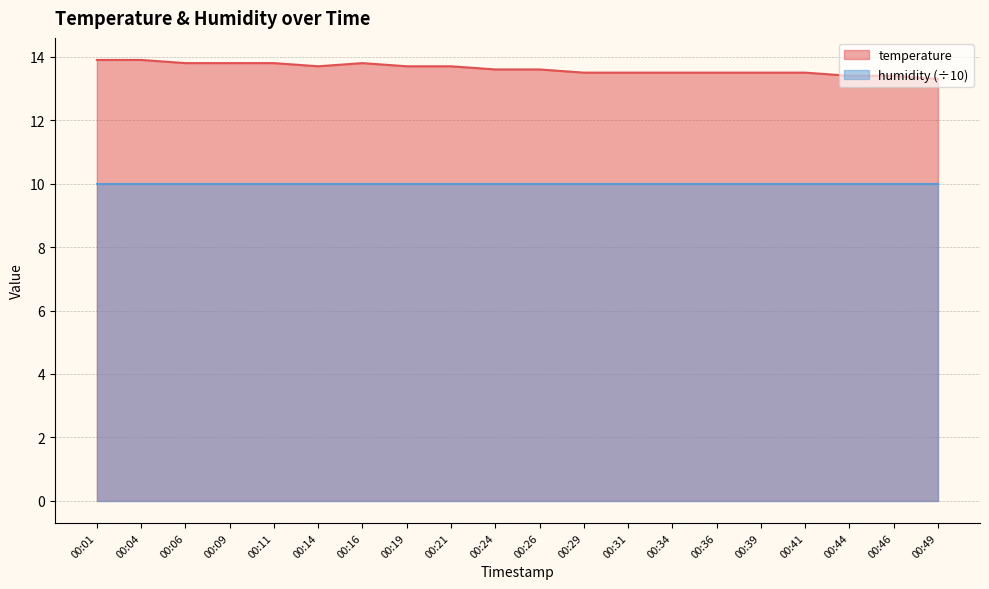

List the labels in order of value, smallest first.

00:49, 00:44, 00:46, 00:29, 00:31, 00:34, 00:36, 00:39, 00:41, 00:24, 00:26, 00:14, 00:19, 00:21, 00:06, 00:09, 00:11, 00:16, 00:01, 00:04